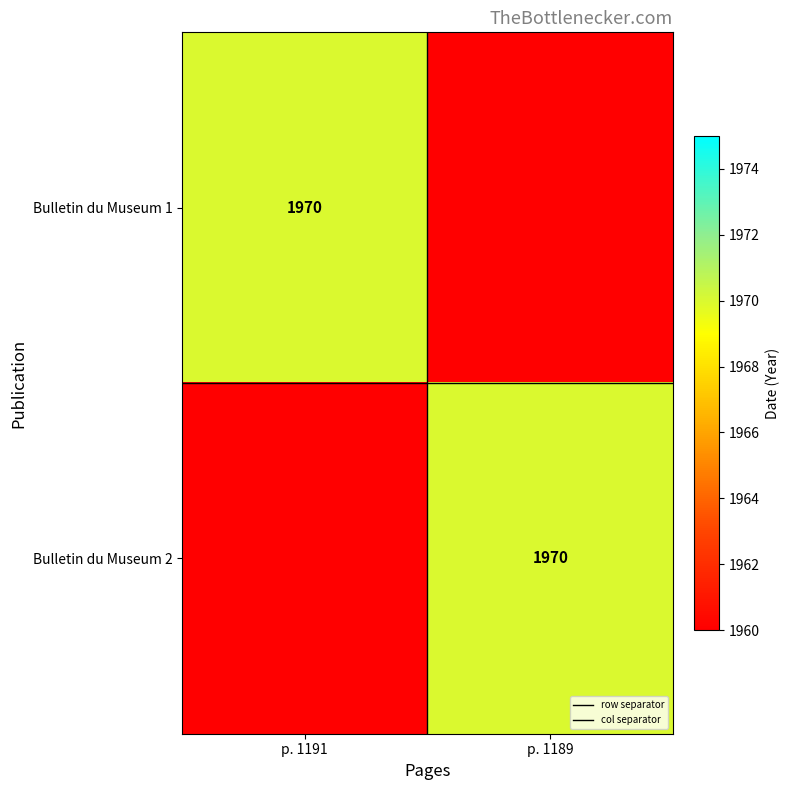

Count the Bulletin du Museum 2 values in the range 1960 to 1970.

2